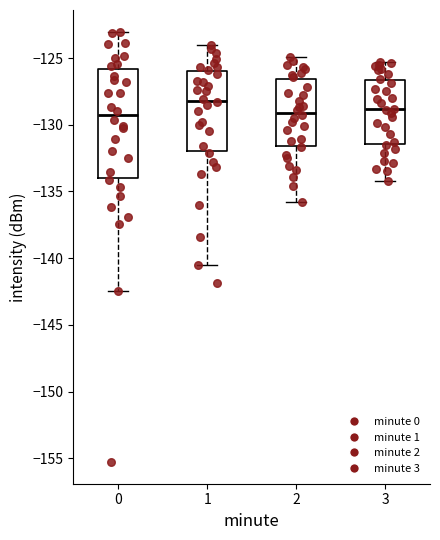

Comparing the boxes themselves (not the whiskers), which one is the tallest?

0